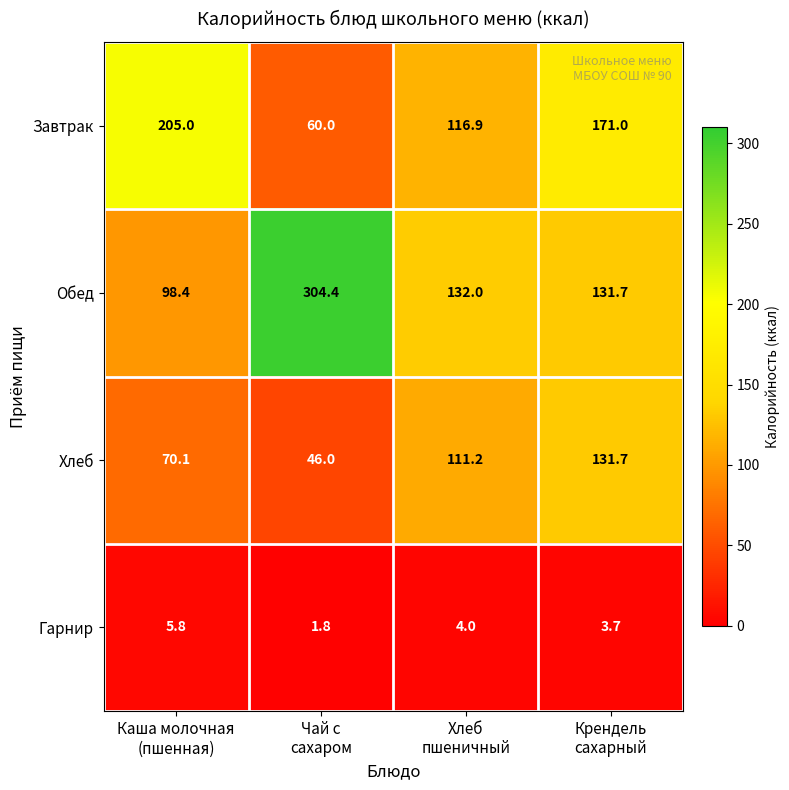

What is the sum of all Обед values?

666.5